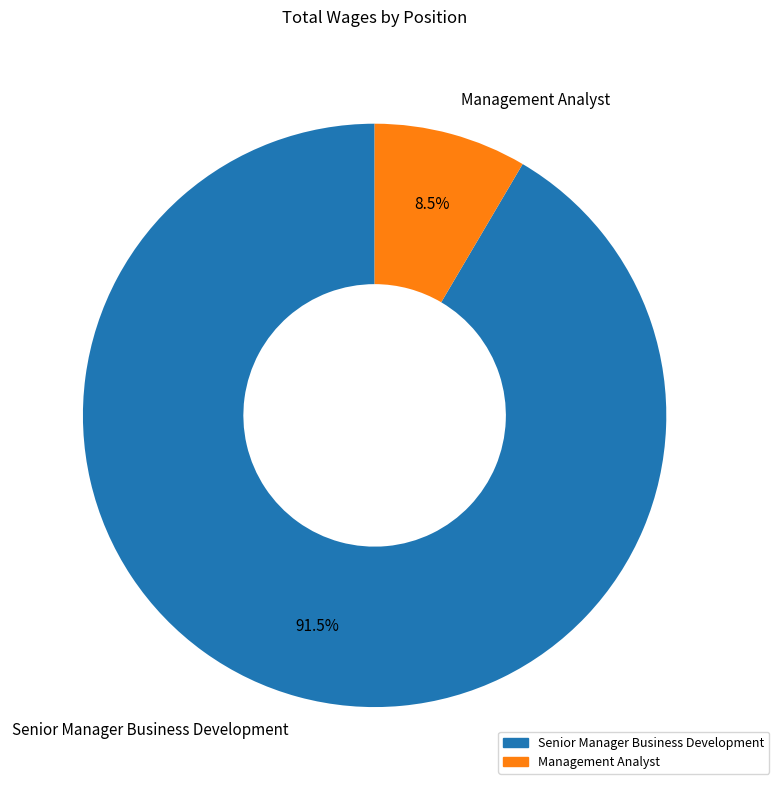

Rank the categories by value from highest to lowest.

Senior Manager Business Development, Management Analyst